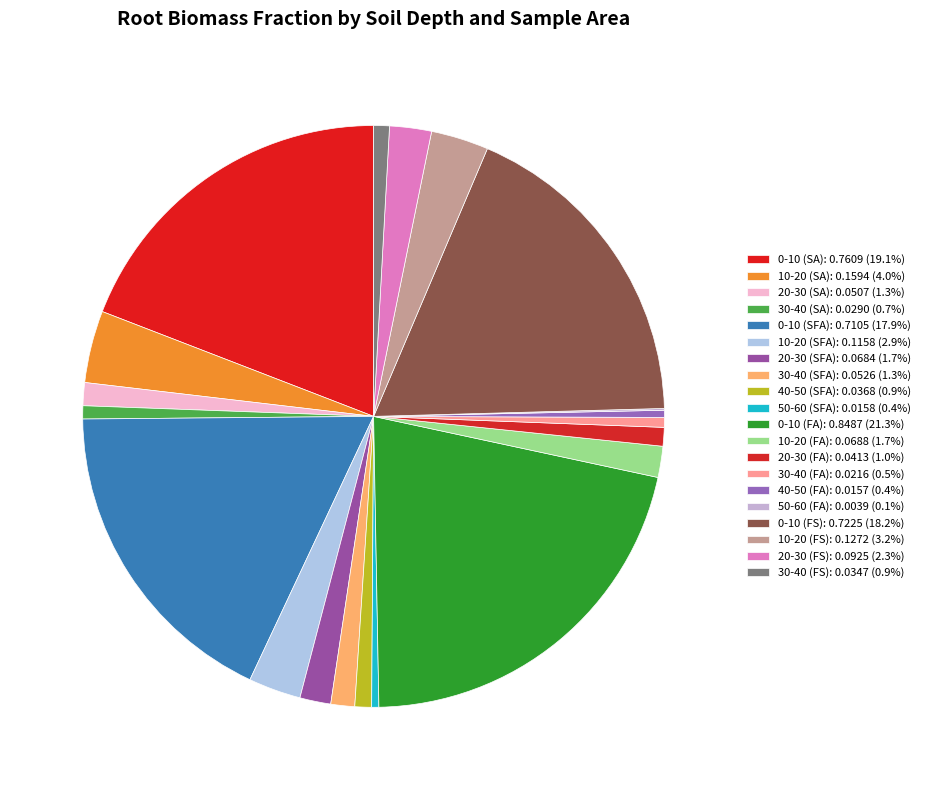

What is the change in value from 20-30 (SA) to 10-20 (SFA)?

+0.1